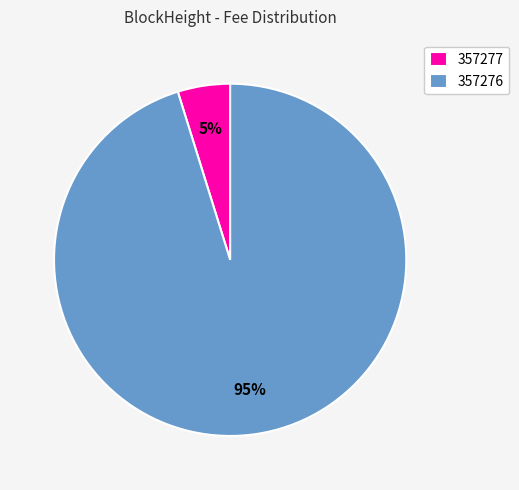

To the nearest percent, what percentage of the pie is 357276?

95%